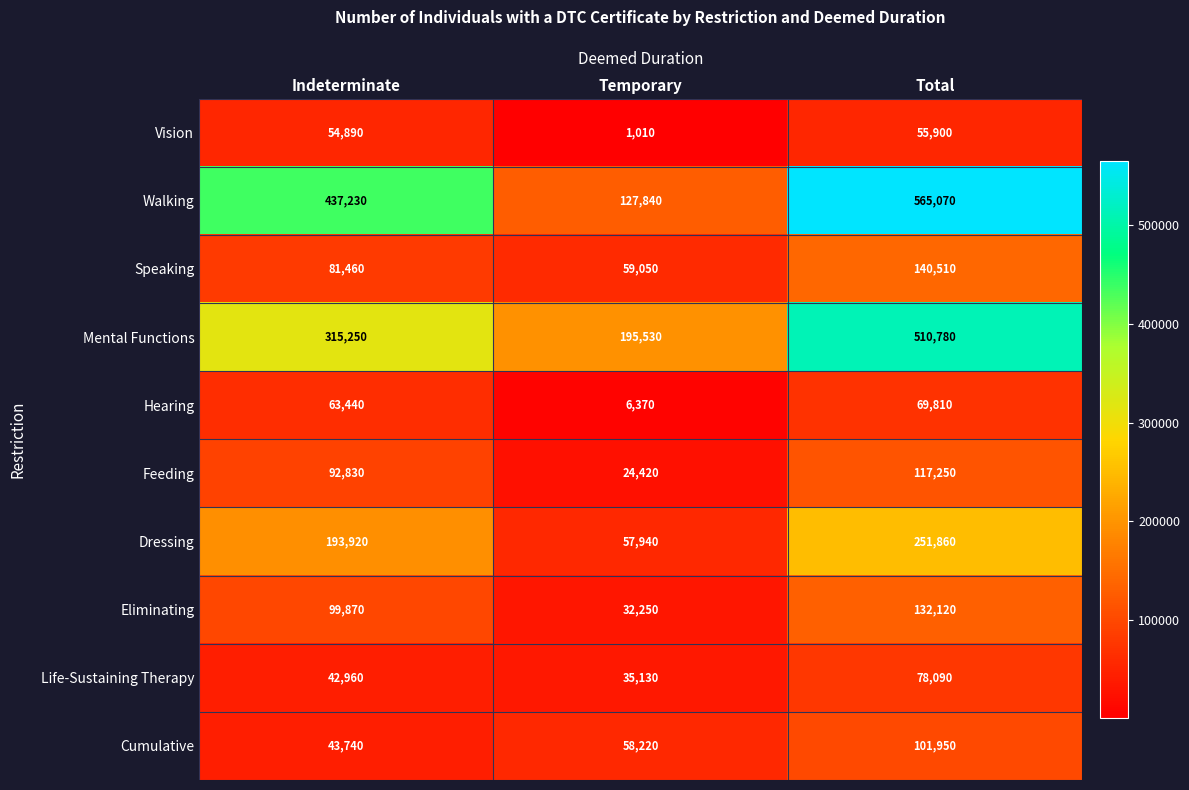

What is the minimum value shown in the chart?

1010